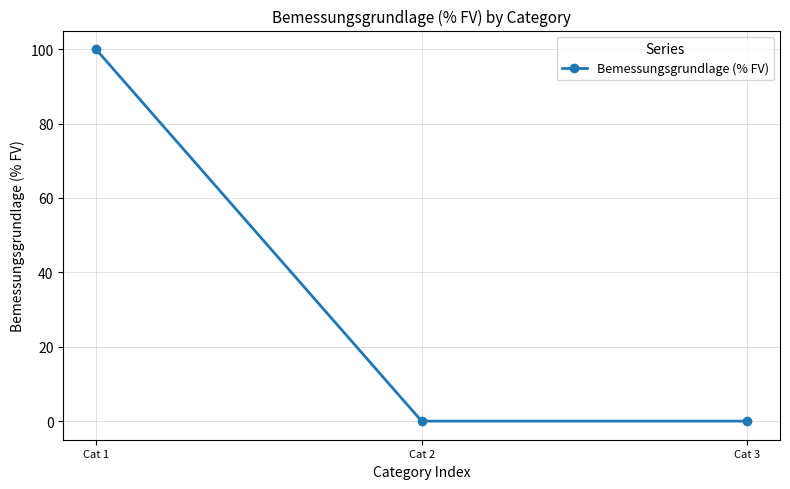

Which label corresponds to the largest value in the chart?

Cat 1